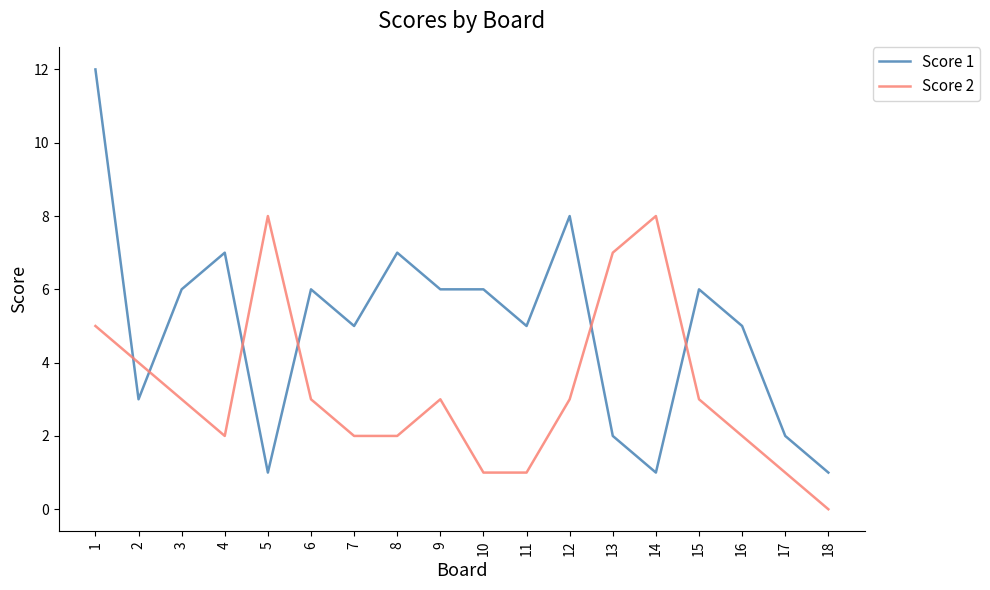

How many values in the Score 1 series are below 6?

9